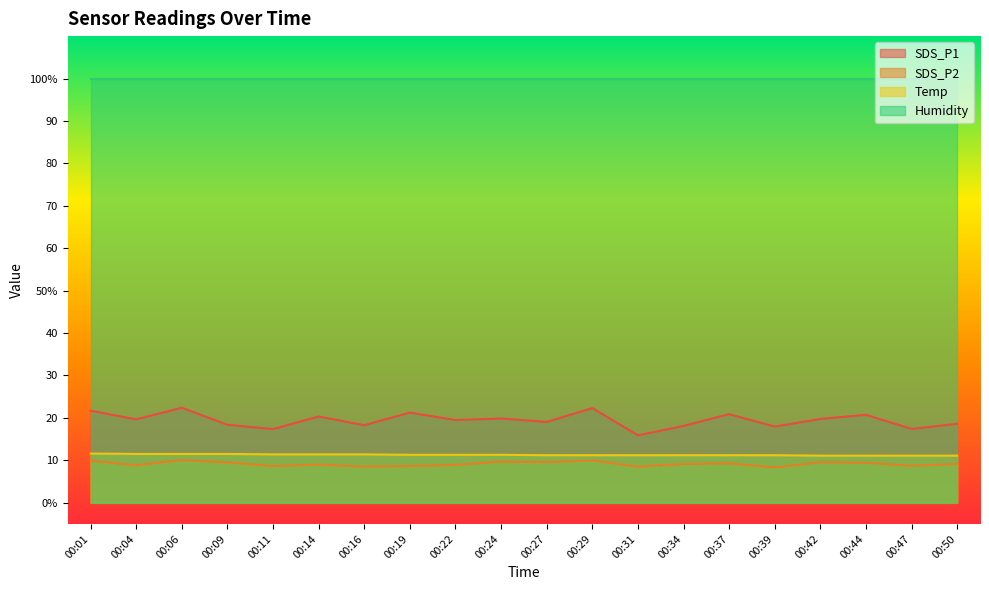

Reading left to right, extract all data points from this chart.

SDS_P1: 21.7	19.6	22.4	18.4	17.4	20.3	18.3	21.2	19.5	19.9	19.1	22.3	15.9	18.1	20.9	17.9	19.8	20.7	17.4	18.6
SDS_P2: 9.9	8.8	10.1	9.5	8.6	9.0	8.5	8.7	8.9	9.7	9.6	10.0	8.5	9.1	9.3	8.3	9.5	9.4	8.7	9.1
Temp: 11.6	11.5	11.5	11.5	11.4	11.4	11.4	11.3	11.3	11.3	11.2	11.2	11.2	11.2	11.2	11.2	11.1	11.1	11.1	11.1